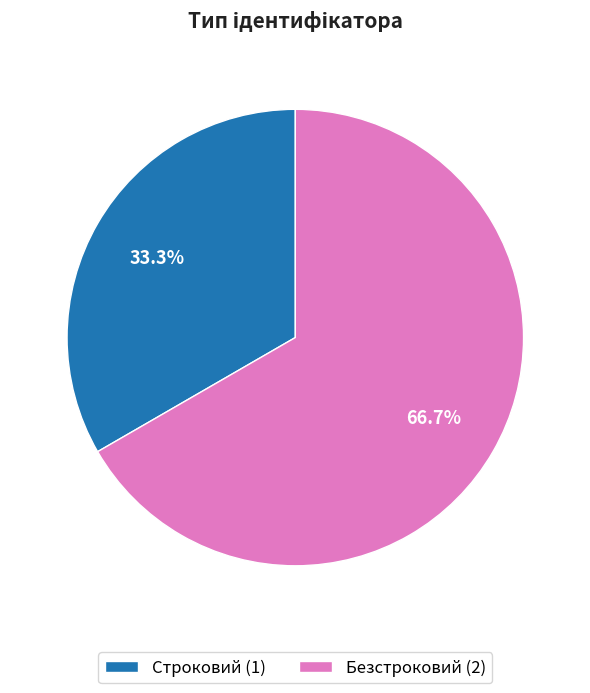

To the nearest percent, what is the average slice percentage?

50%